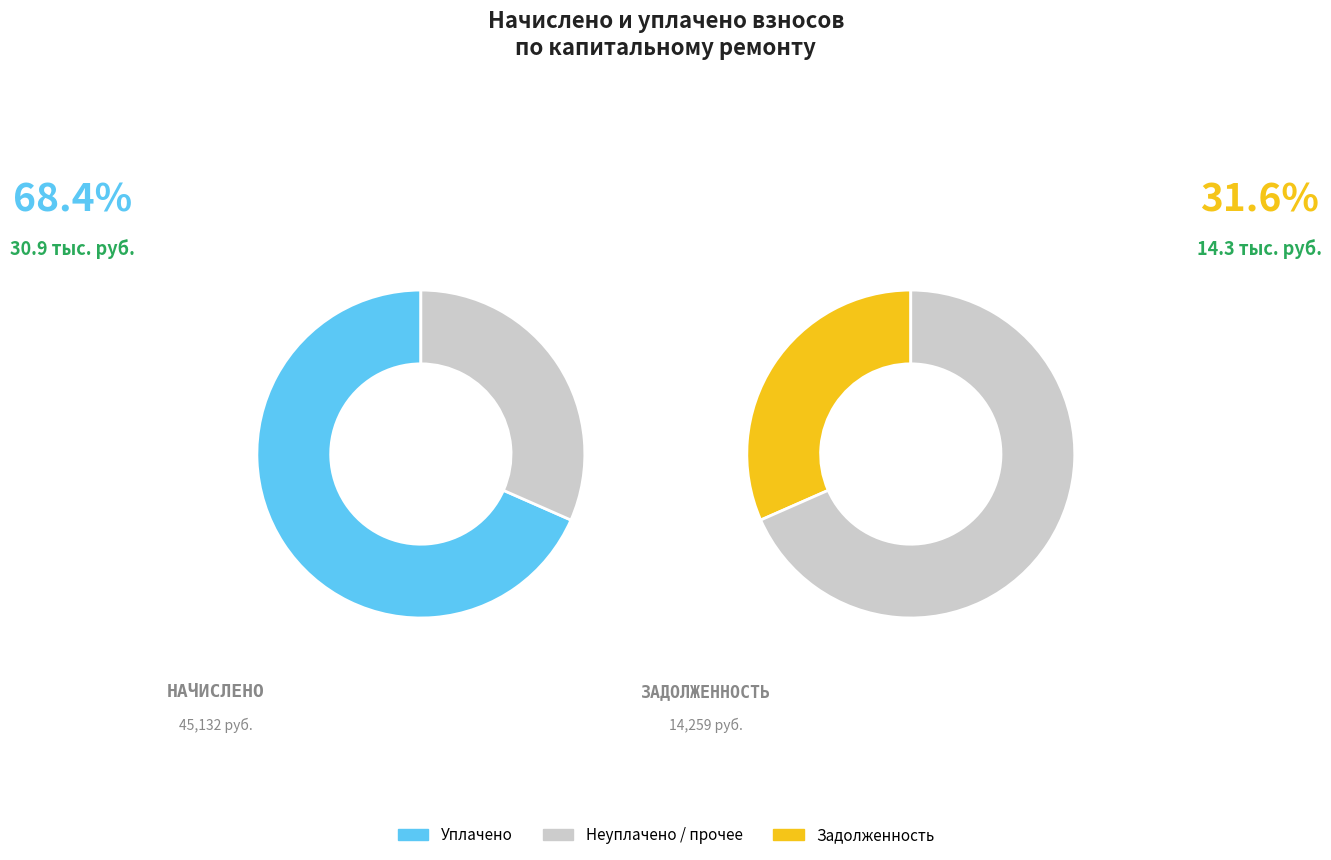

Which series has the largest range (max minus min)?

уплачено